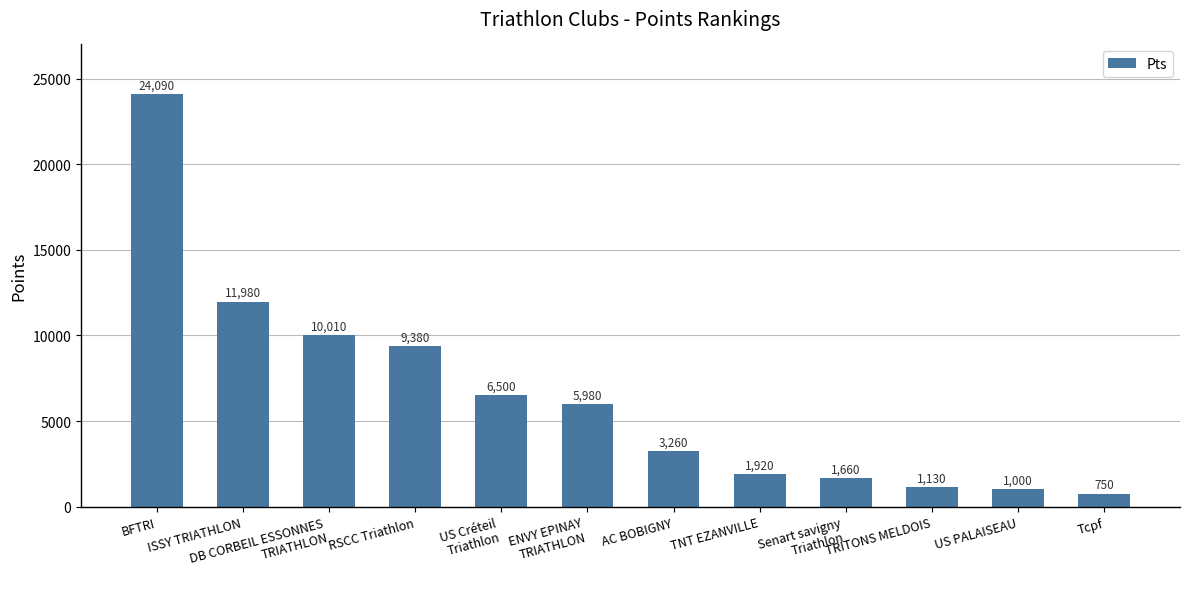

True or false: the data shows 6500 at US Créteil
Triathlon.

True